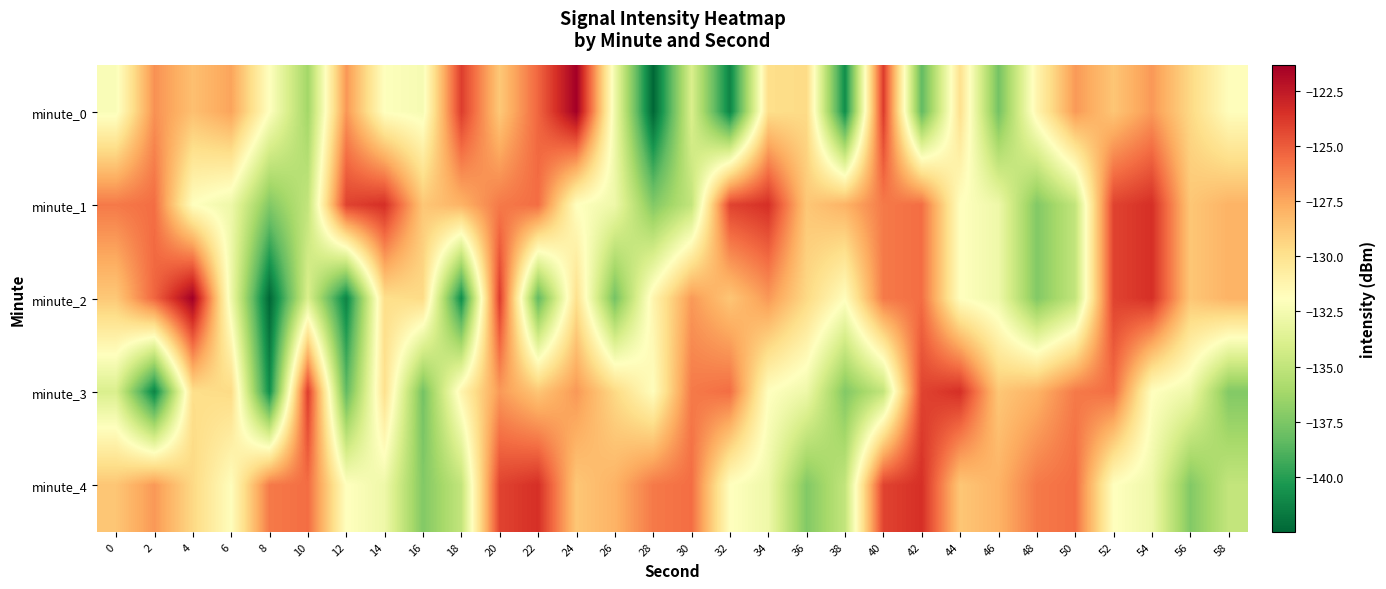

What is the spread (max minus min) of values at 18?

16.9